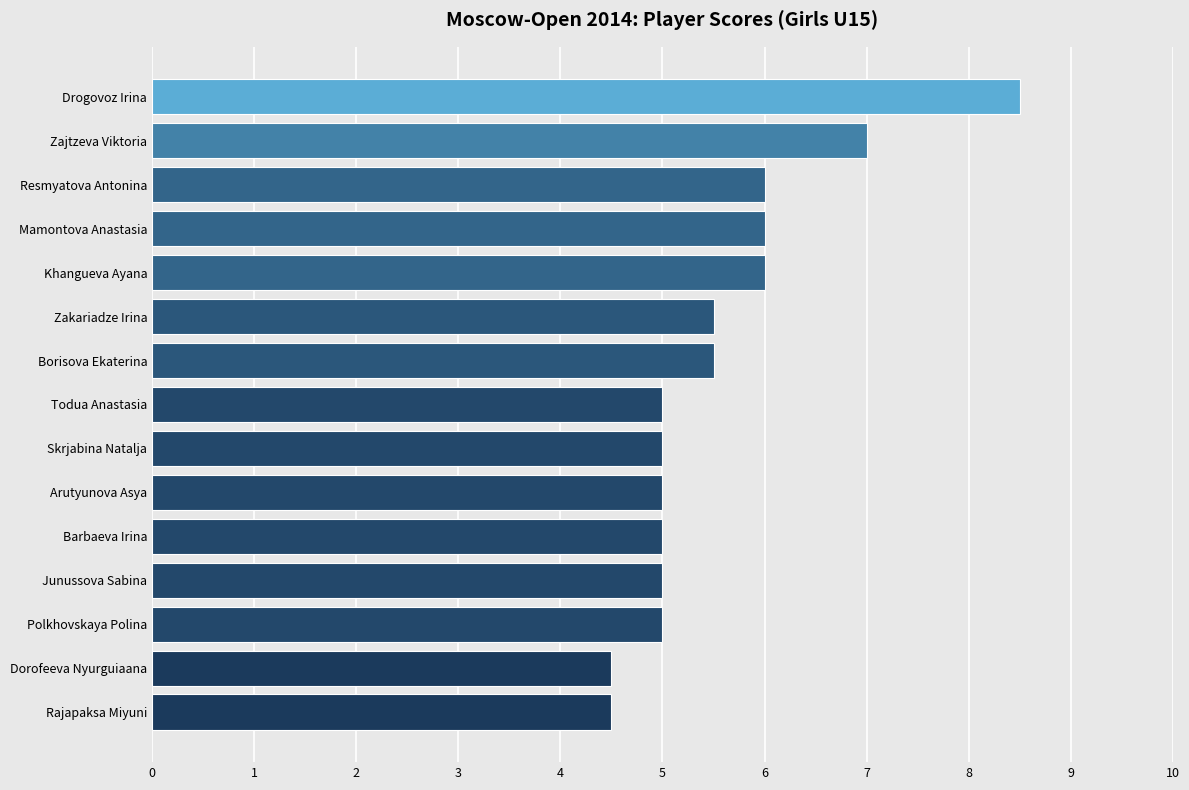

Reading bottom to top, list all the values displayed in this chart.

Rajapaksa Miyuni=4.5	Dorofeeva Nyurguiaana=4.5	Polkhovskaya Polina=5.0	Junussova Sabina=5.0	Barbaeva Irina=5.0	Arutyunova Asya=5.0	Skrjabina Natalja=5.0	Todua Anastasia=5.0	Borisova Ekaterina=5.5	Zakariadze Irina=5.5	Khangueva Ayana=6.0	Mamontova Anastasia=6.0	Resmyatova Antonina=6.0	Zajtzeva Viktoria=7.0	Drogovoz Irina=8.5